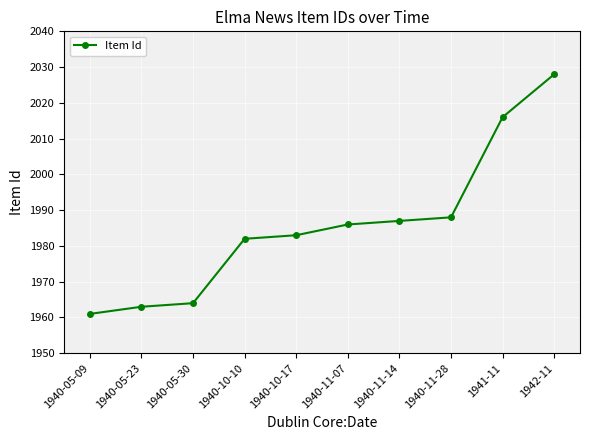

Rank the categories by value from highest to lowest.

1942-11, 1941-11, 1940-11-28, 1940-11-14, 1940-11-07, 1940-10-17, 1940-10-10, 1940-05-30, 1940-05-23, 1940-05-09